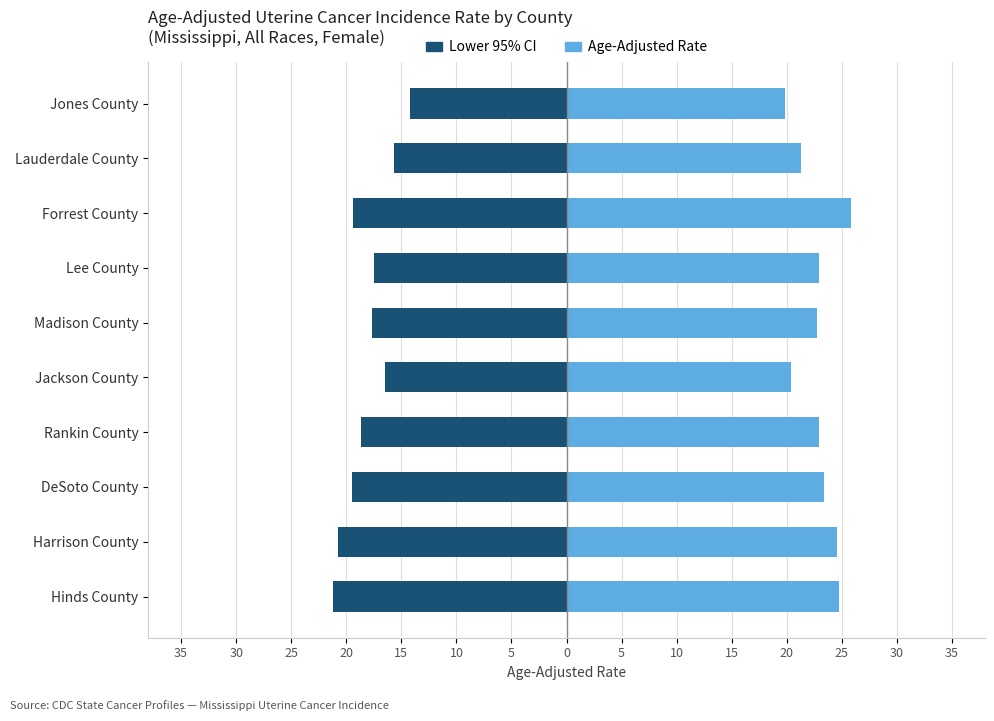

At how many categories does at least one series exceed 13?

10